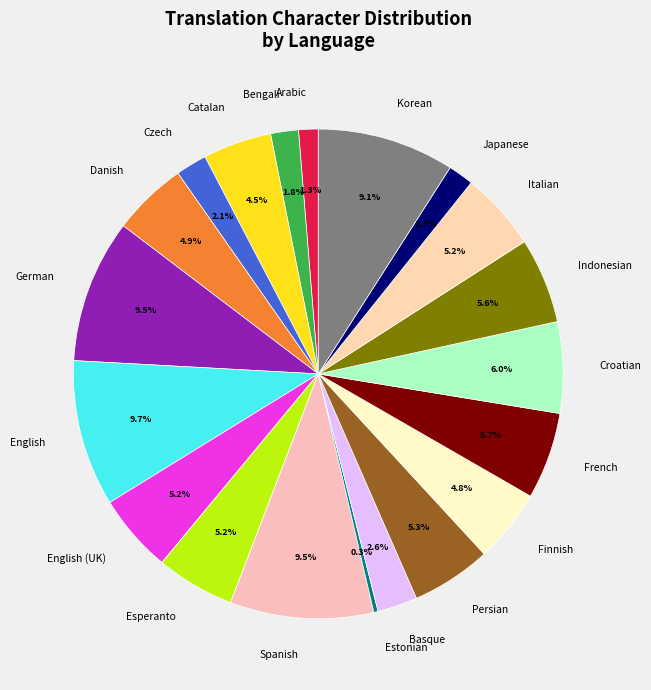

Combined, what portion of the pie is Arabic and German?

10.8%